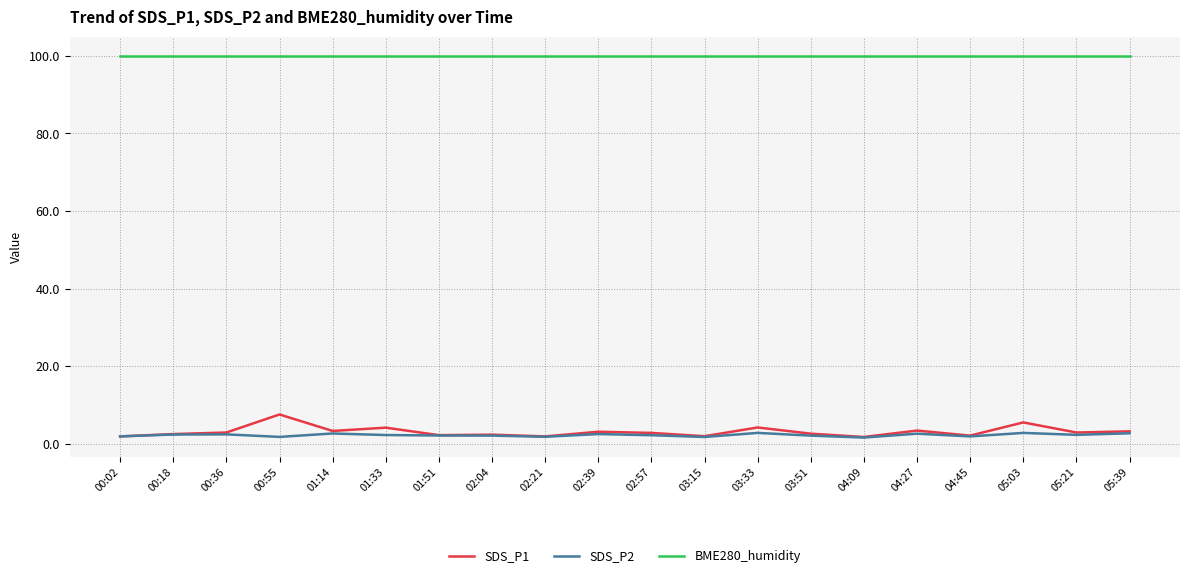

What are all the series names shown in the legend?

SDS_P1, SDS_P2, BME280_humidity